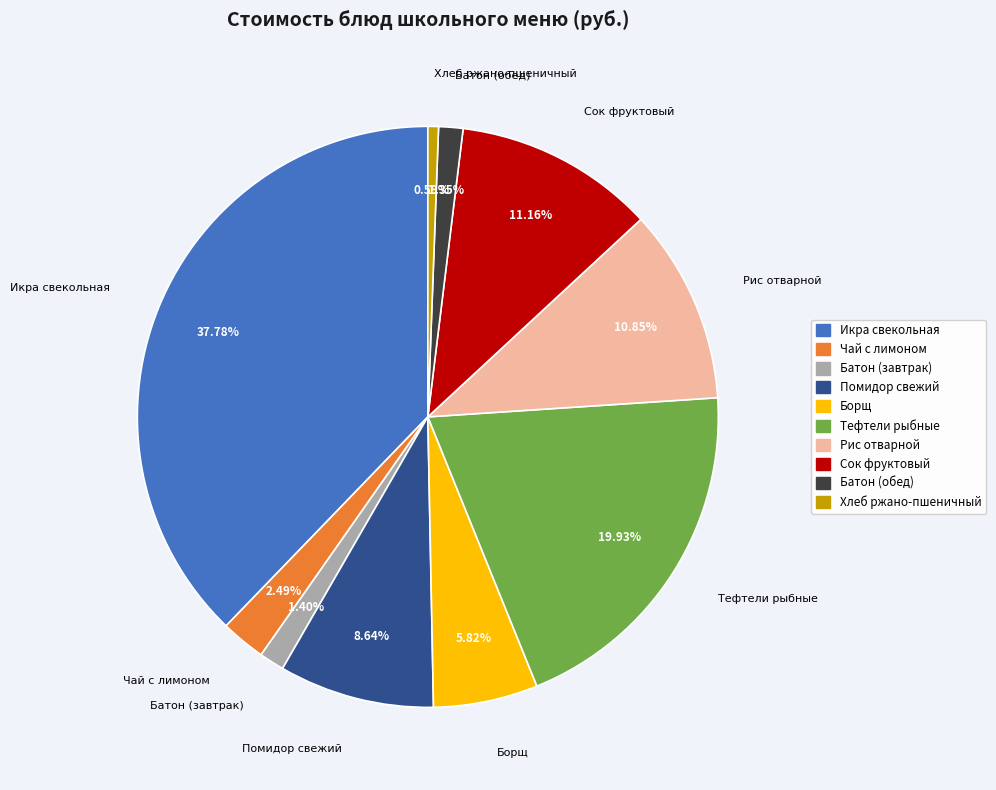

True or false: Хлеб ржано-пшеничный accounts for 11% of the total.

False